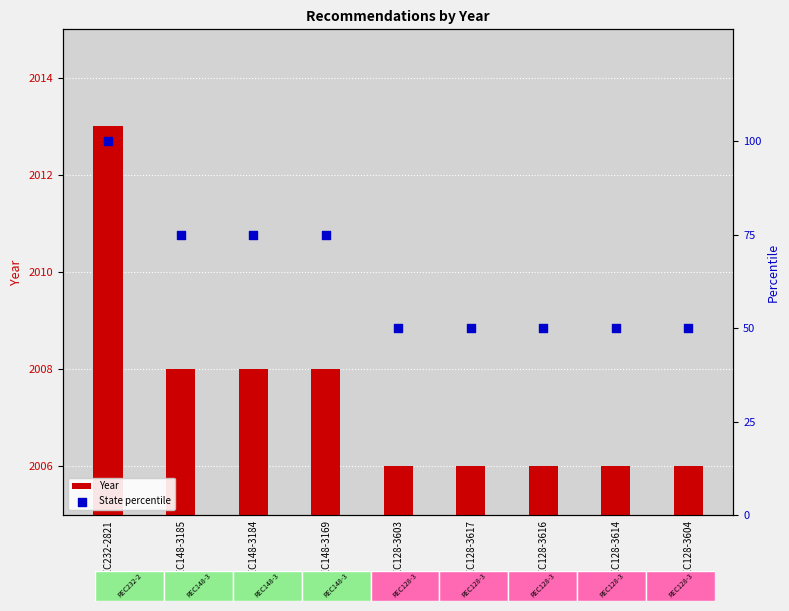

What are all the series names shown in the legend?

Year, State percentile